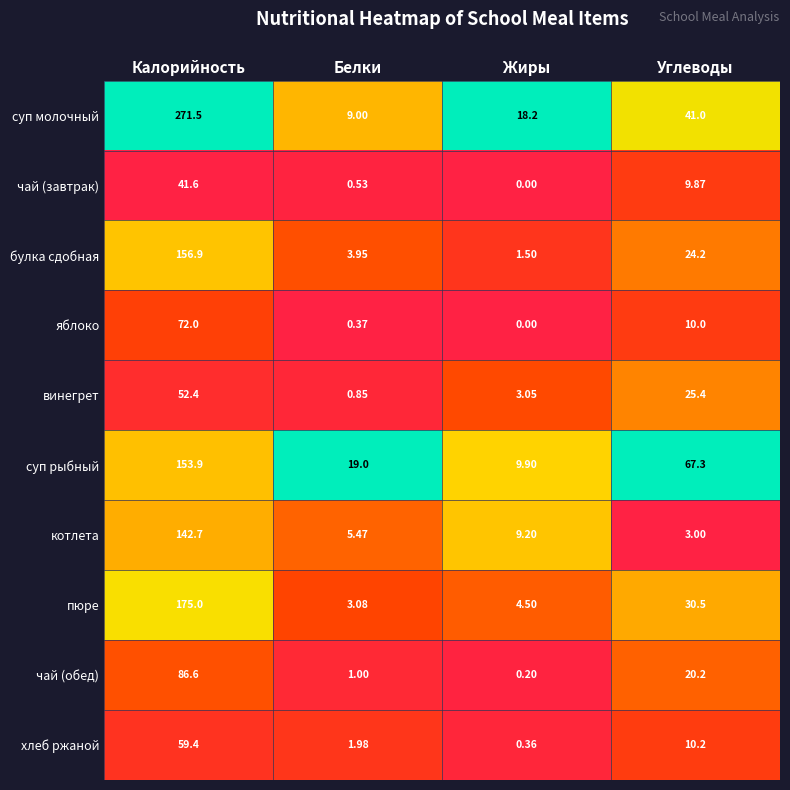

Is the value of яблоко at Углеводы greater than the value of булка сдобная at Калорийность?

No